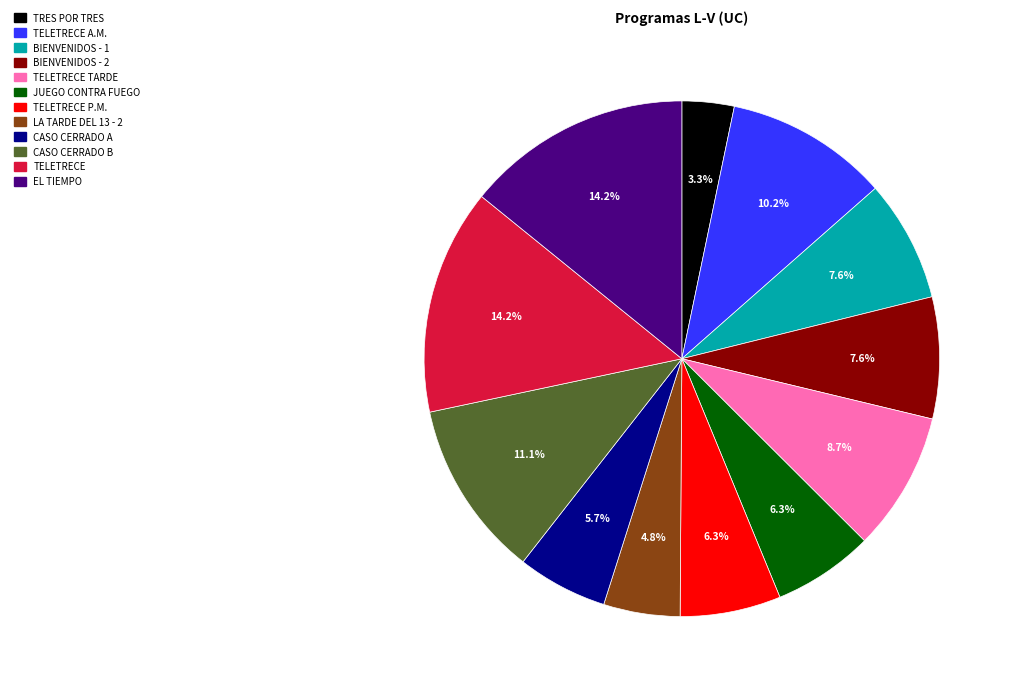

Is it true that JUEGO CONTRA FUEGO is 6% of the pie?

True